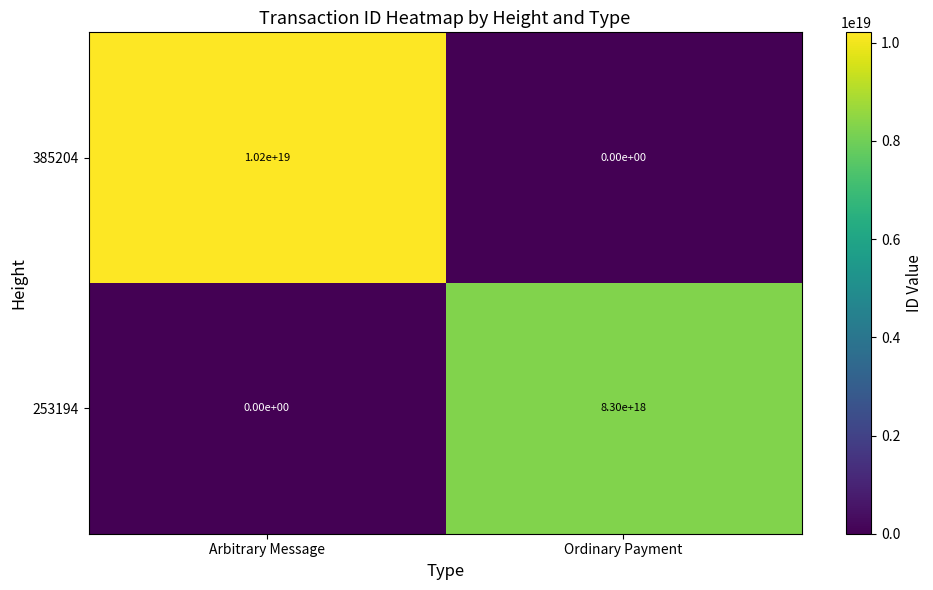

Which label corresponds to the largest value in the chart?

Arbitrary Message